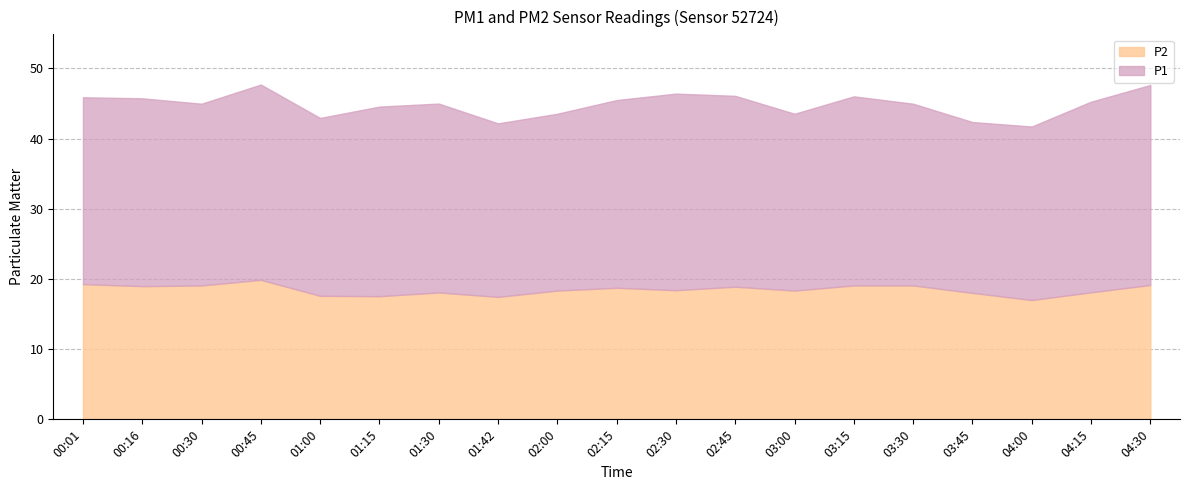

In P2, how many points are higher than both neighbors (excluding endpoints)?

4